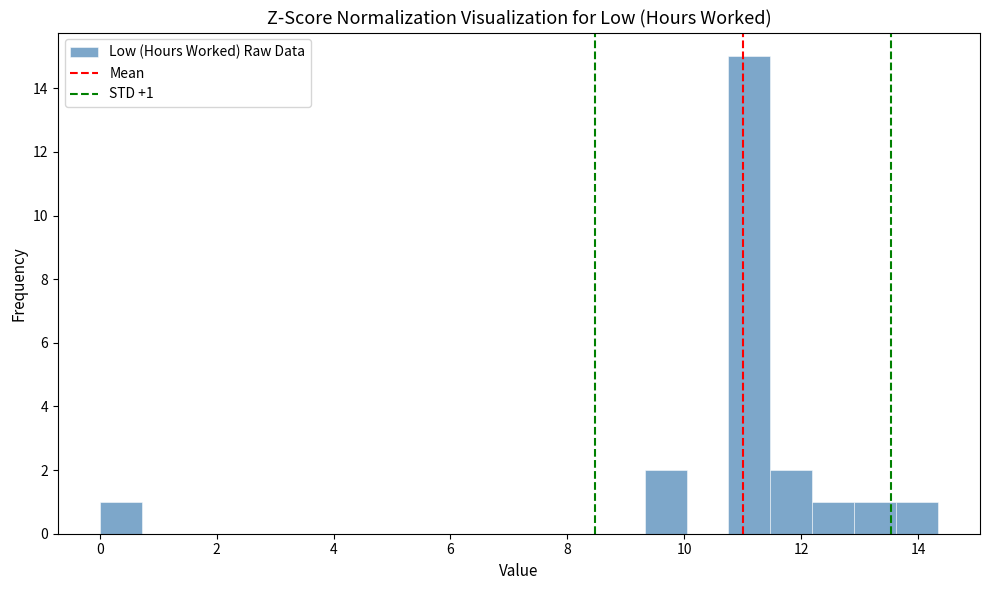

Read against the x-axis, roughly where is the centre of the tallest bar?

11.2